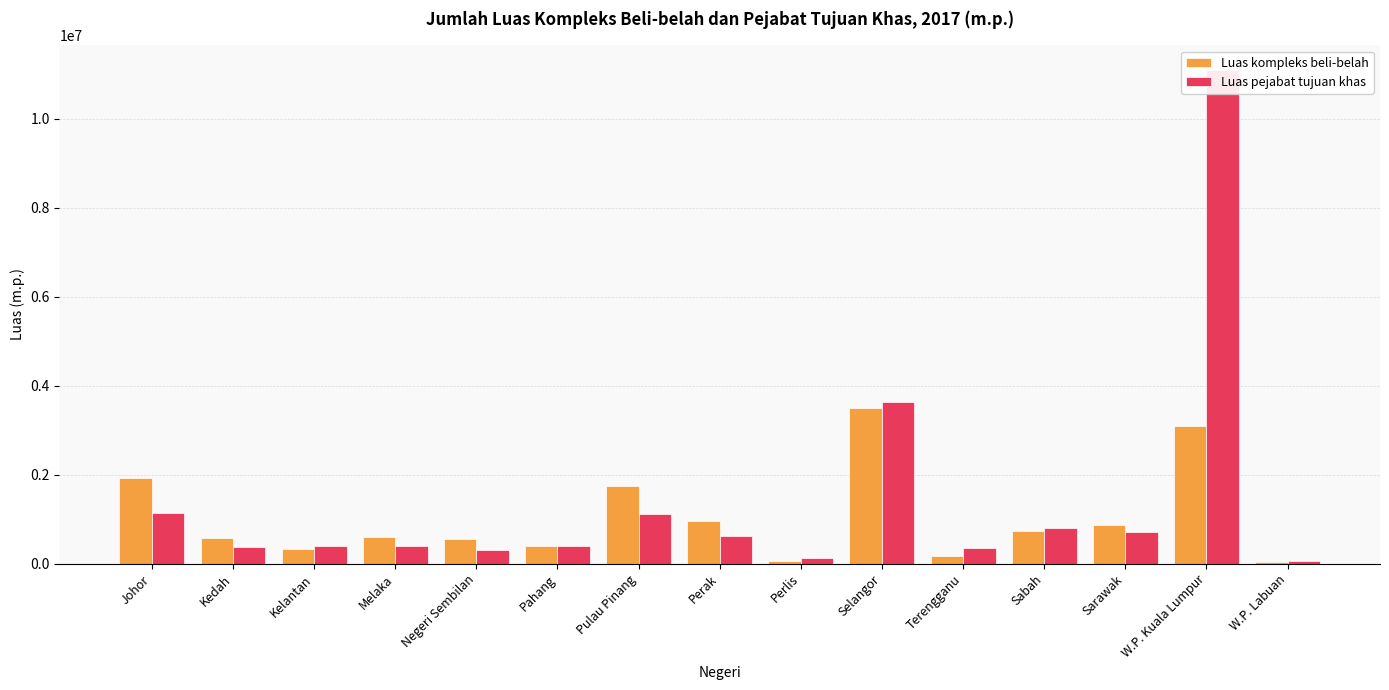

At which category is the sum across all series the highest?

W.P. Kuala Lumpur